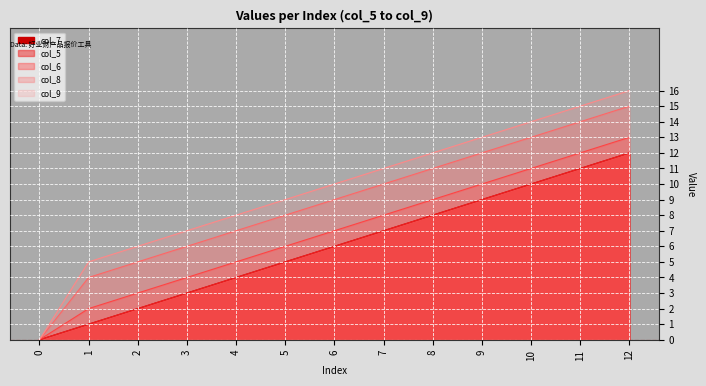

What are all the series names shown in the legend?

col_5, col_6, col_7, col_8, col_9